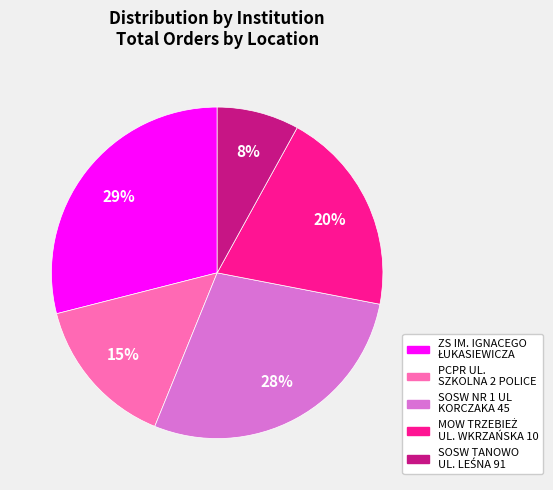

Count the number of slices in the pie.

5